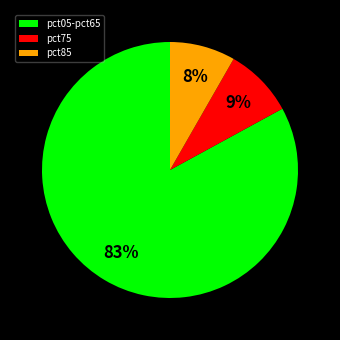

What is the largest slice in the pie chart?

pct05-pct65